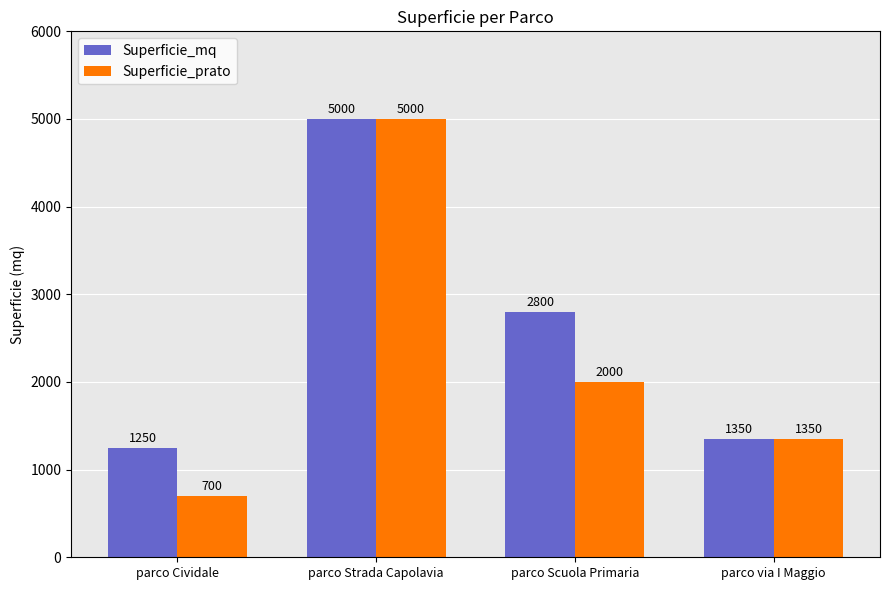

What is the sum of all Superficie_prato values?

9050